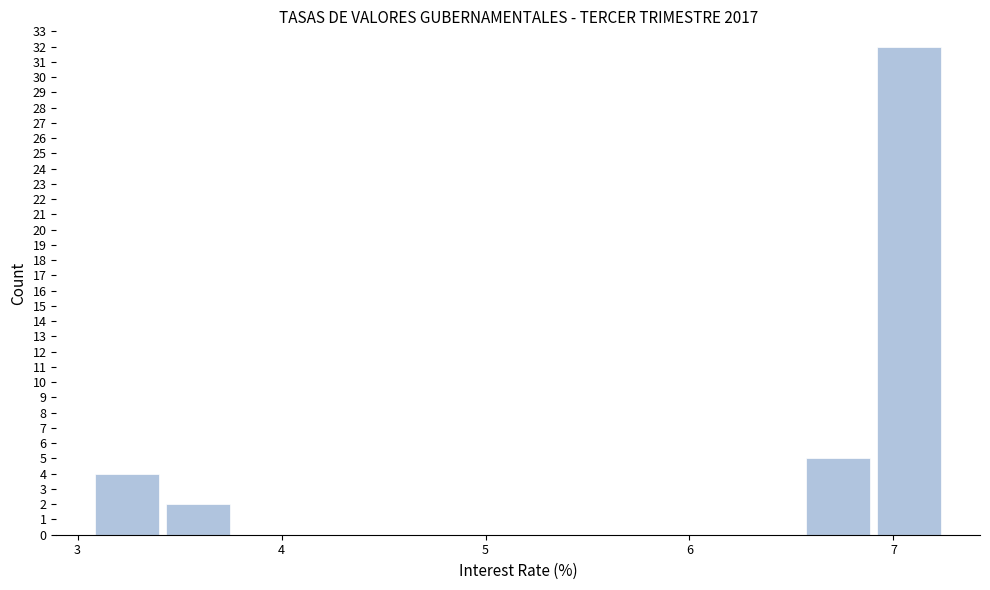

Read against the x-axis, roughly where is the centre of the tallest bar?

7.1